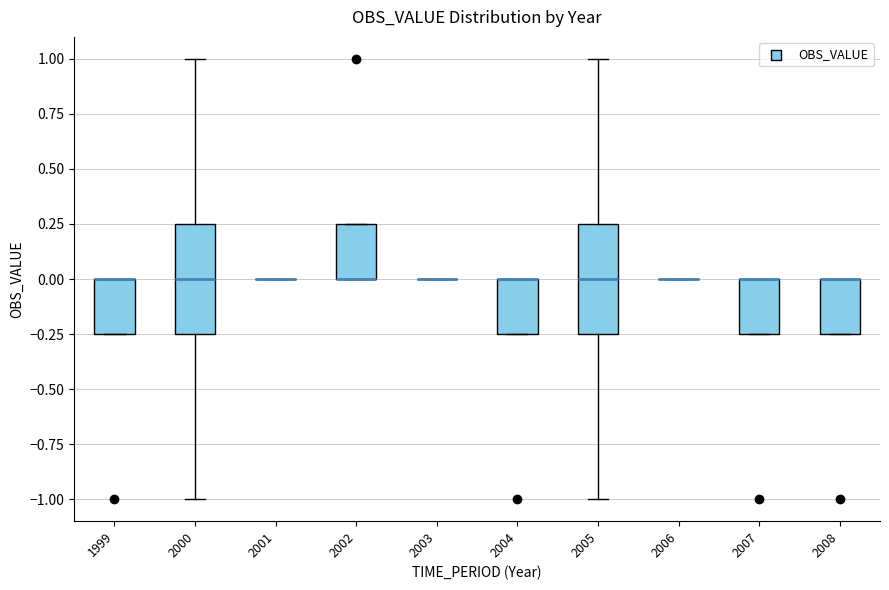

Reading left to right, transcribe this box plot: for each box, give where its median line is, the range the box spans, and where its two whiskers end, as read against the y-axis. The values are not printed on the chart, so give them approximately, as read against the axis.

1999: median 0.00 (drawn on the box's upper edge), box -0.25 to 0.00, whiskers -0.25 to 0.00
2000: median 0.00, box -0.25 to 0.25, whiskers -1.00 to 1.00
2001: box collapsed to a line at 0.00, whiskers 0.00 to 0.00
2002: median 0.00 (drawn on the box's lower edge), box 0.00 to 0.25, whiskers 0.00 to 0.25
2003: box collapsed to a line at 0.00, whiskers 0.00 to 0.00
2004: median 0.00 (drawn on the box's upper edge), box -0.25 to 0.00, whiskers -0.25 to 0.00
2005: median 0.00, box -0.25 to 0.25, whiskers -1.00 to 1.00
2006: box collapsed to a line at 0.00, whiskers 0.00 to 0.00
2007: median 0.00 (drawn on the box's upper edge), box -0.25 to 0.00, whiskers -0.25 to 0.00
2008: median 0.00 (drawn on the box's upper edge), box -0.25 to 0.00, whiskers -0.25 to 0.00